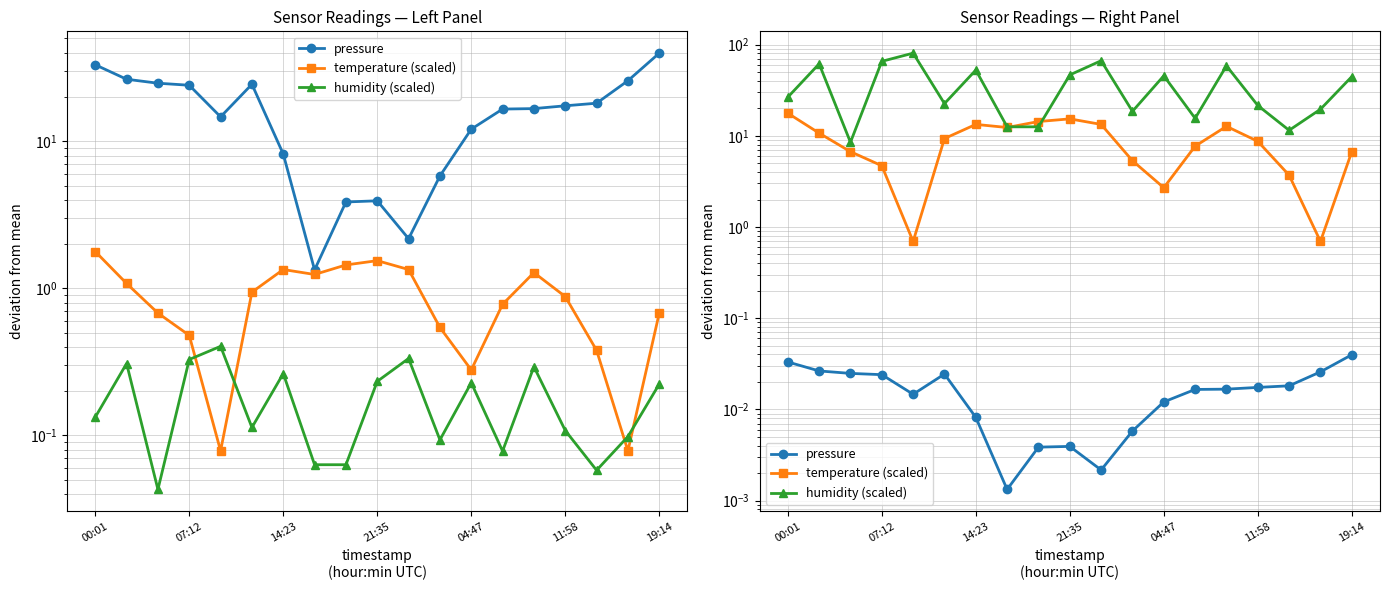

Does the chart display data point markers on the line(s)?

Yes